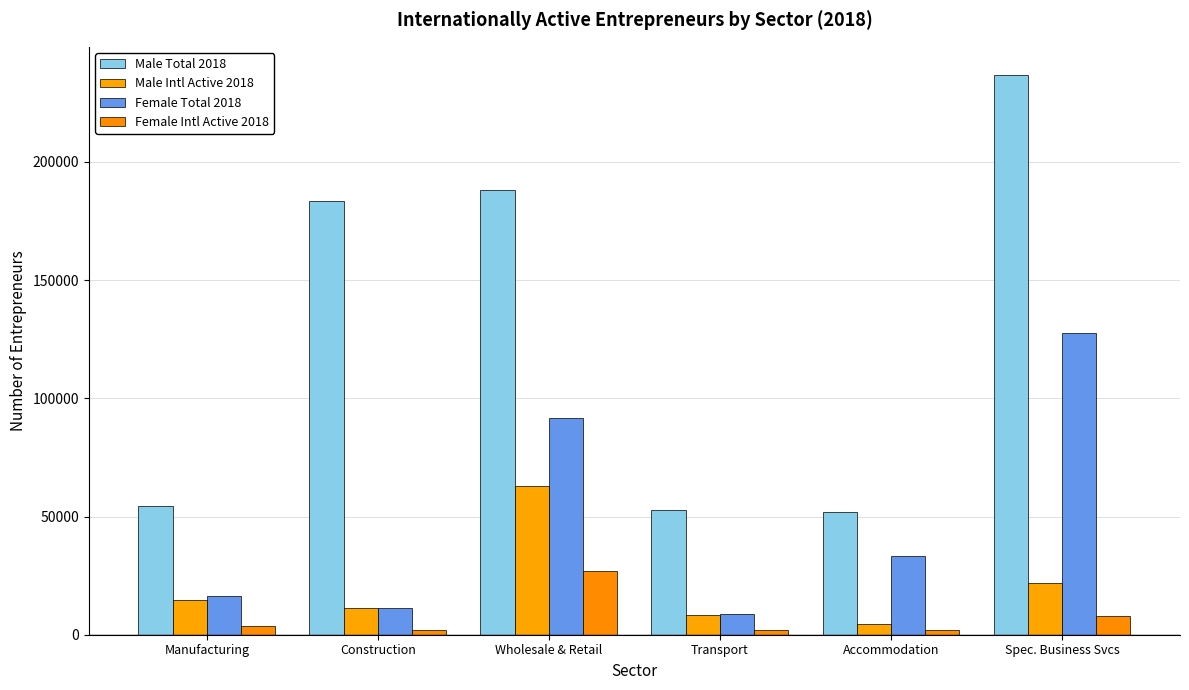

Which series has the largest range (max minus min)?

Male Total 2018